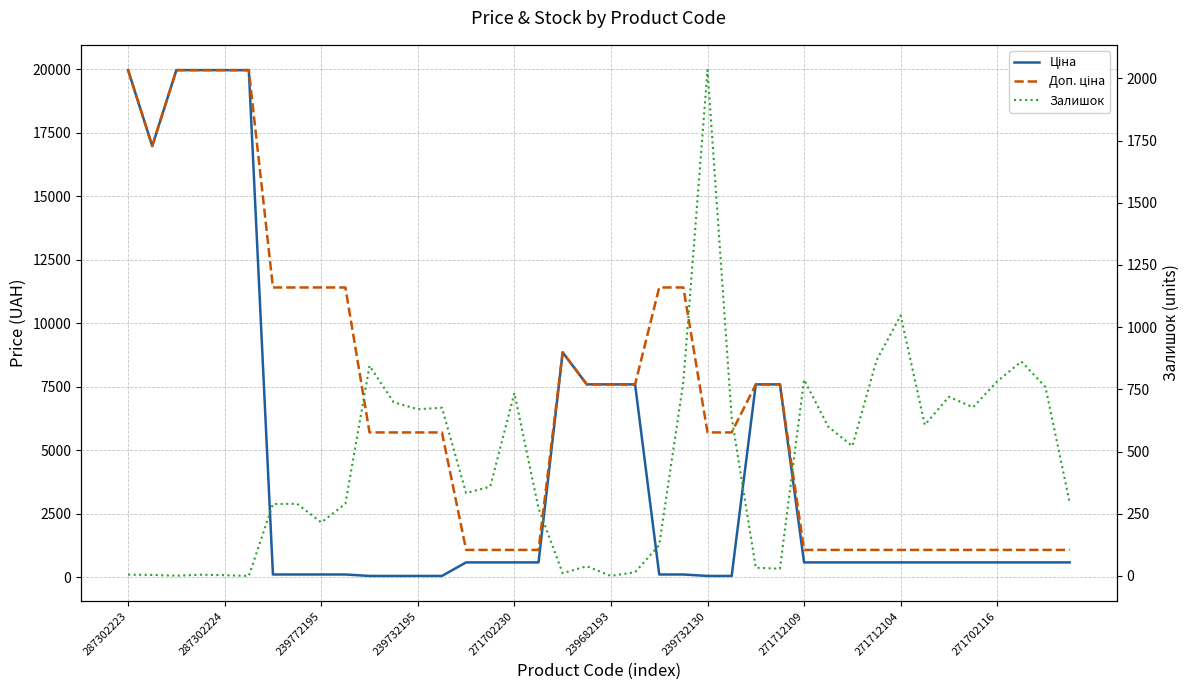

What value does the Ціна series have at 27?

7596.5